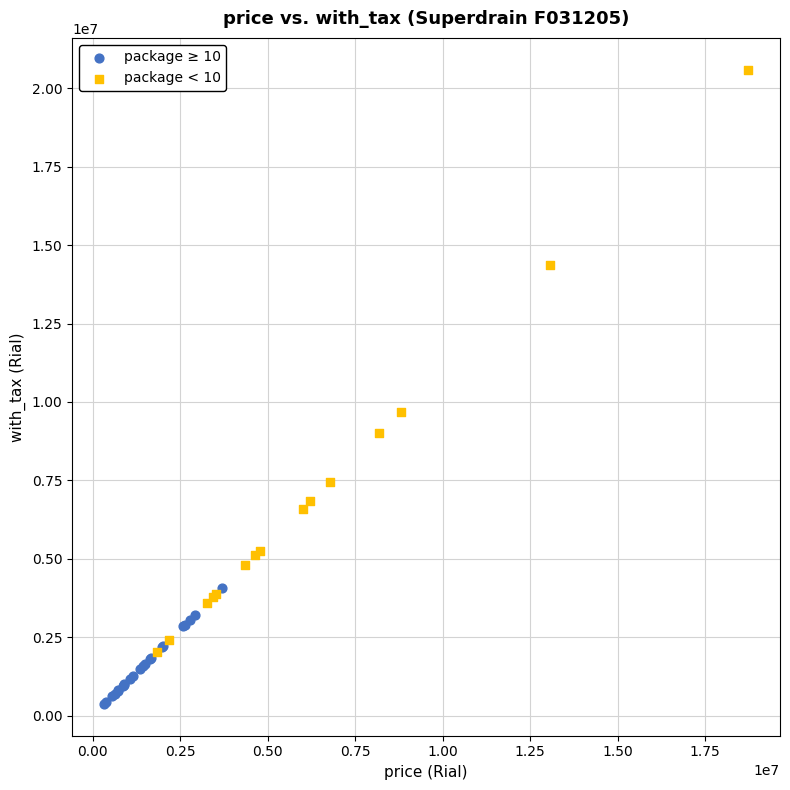

Which series reaches the maximum Y coordinate?

package < 10